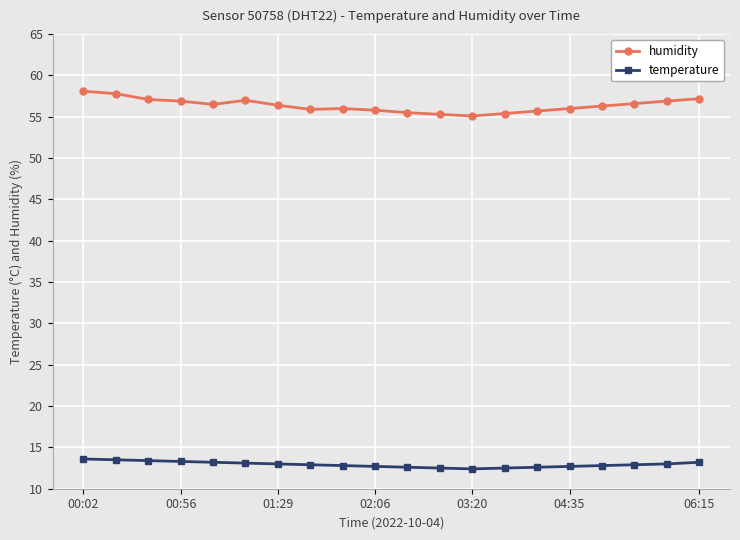

What is the minimum value shown in the chart?

12.4